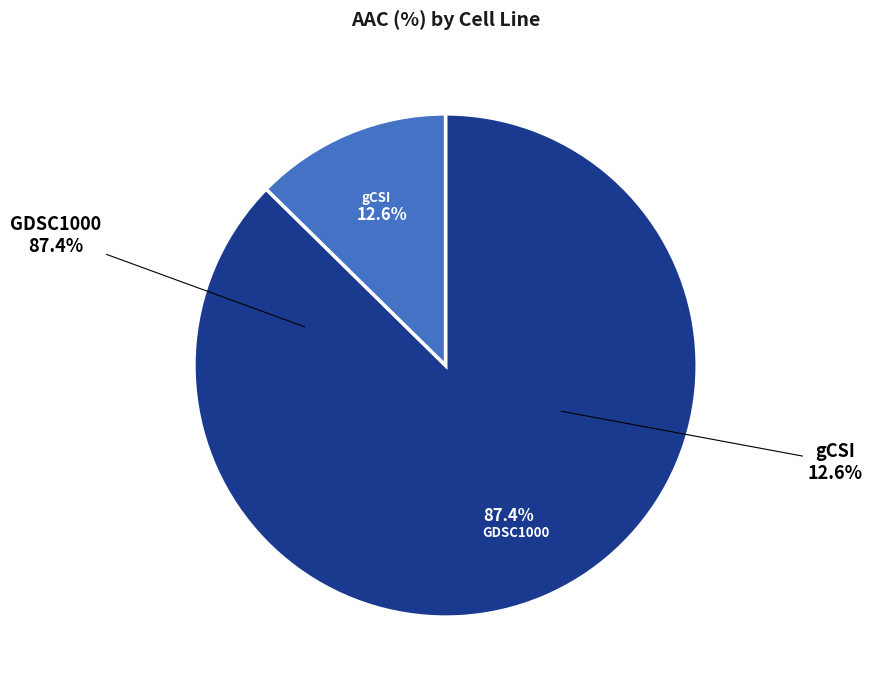

True or false: GDSC1000 accounts for 87% of the total.

True